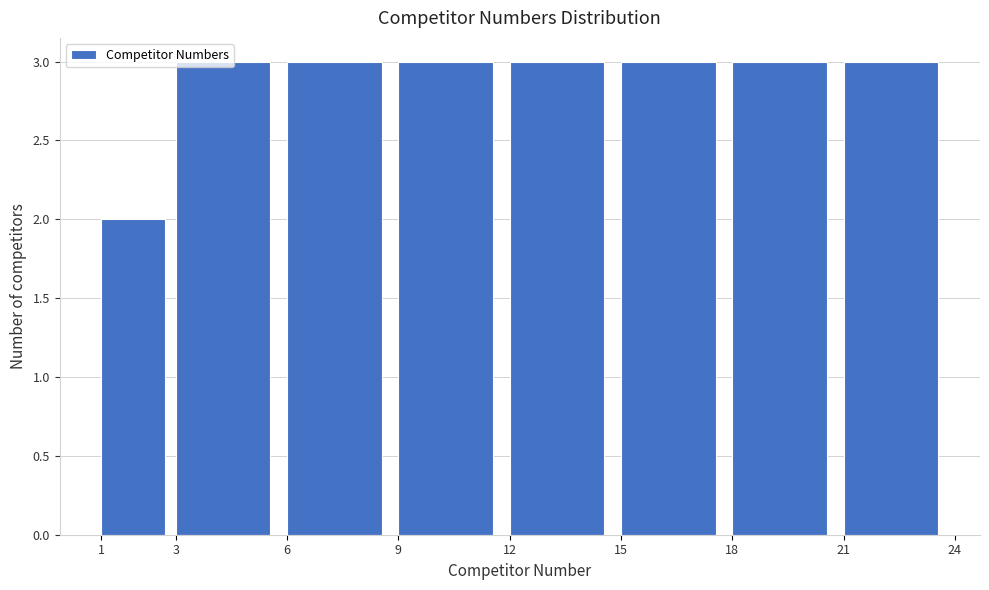

Reading left to right, transcribe this chart: for each bar, give the range it covers on the x-axis and its height. The values are not printed on the chart, so give them approximately, as read against the axis.

1 to 3: 2
3 to 6: 3
6 to 9: 3
9 to 12: 3
12 to 15: 3
15 to 18: 3
18 to 21: 3
21 to 24: 3